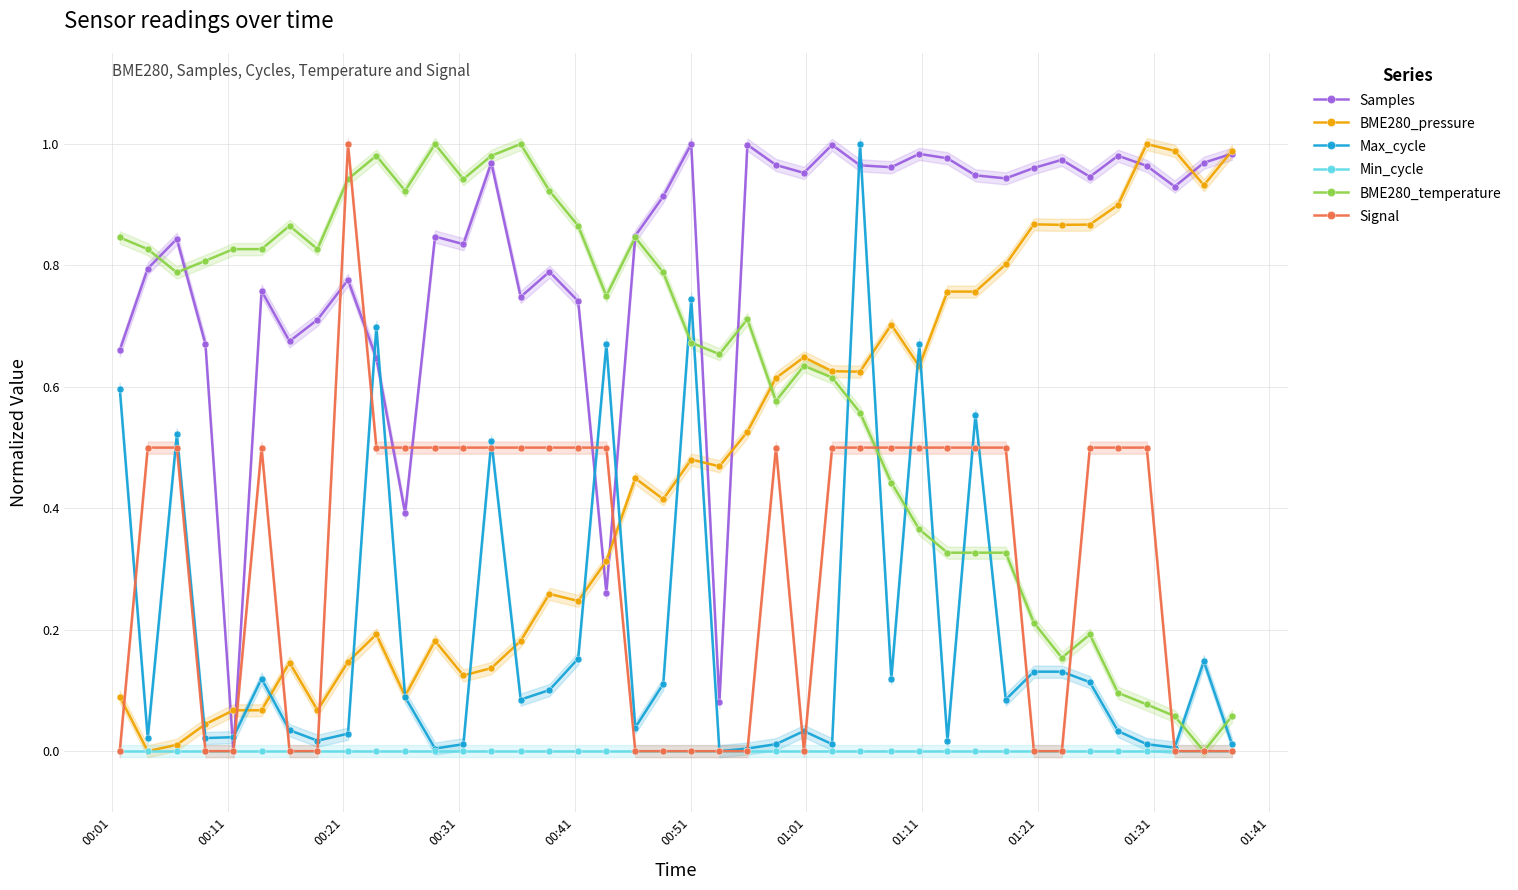

True or false: Samples and Max_cycle intersect in this chart.

True